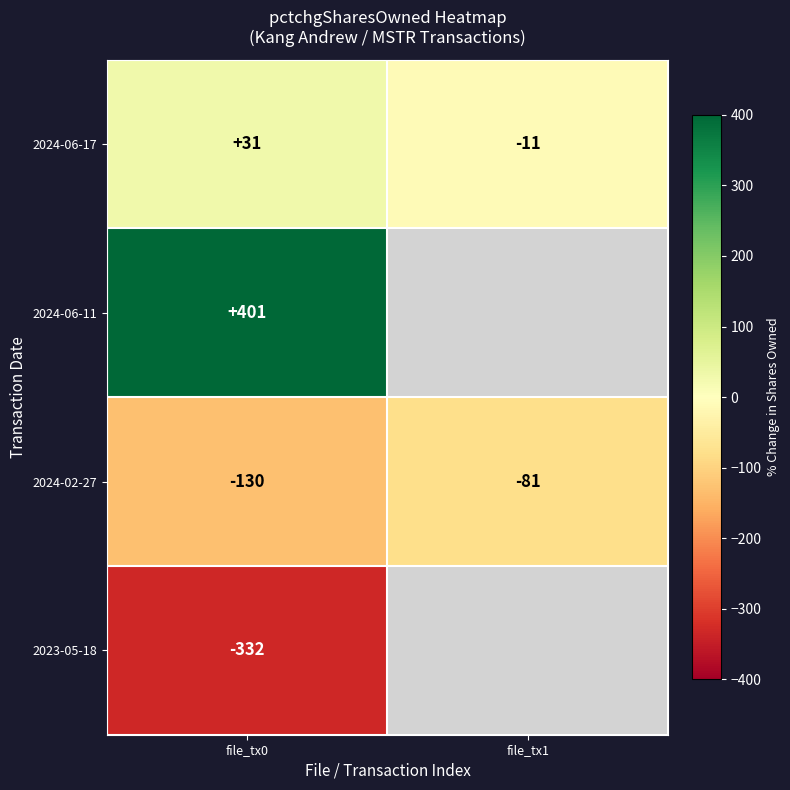

List the labels in order of 2024-02-27 value, largest first.

file_tx1, file_tx0